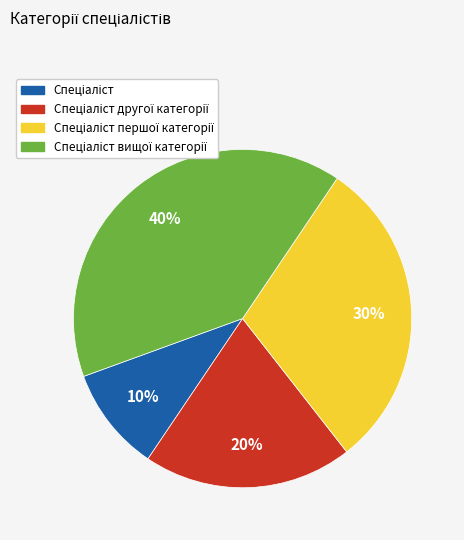

Is there any slice that represents more than half of the pie?

No